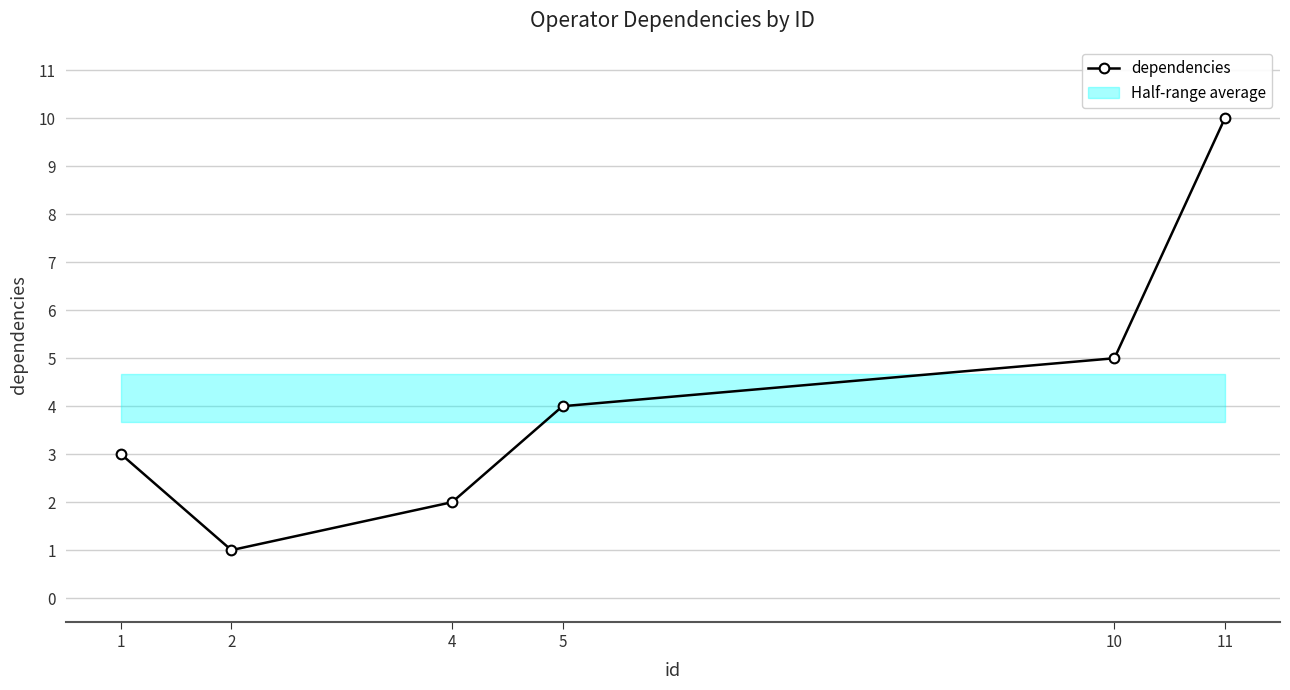

At which category does the data reach its first local valley?

2